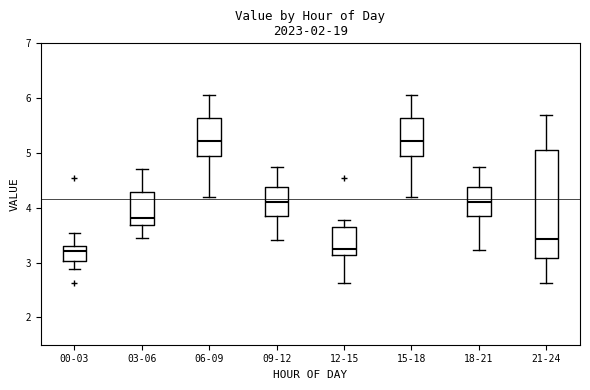

Reading left to right, transcribe this box plot: for each box, give where its median line is, the range the box spans, and where its two whiskers end, as read against the y-axis. The values are not printed on the chart, so give them approximately, as read against the axis.

00-03: median 3.2, box 3.0 to 3.3, whiskers 2.9 to 3.5
03-06: median 3.8, box 3.7 to 4.3, whiskers 3.5 to 4.7
06-09: median 5.2, box 4.9 to 5.6, whiskers 4.2 to 6.1
09-12: median 4.1, box 3.8 to 4.4, whiskers 3.4 to 4.8
12-15: median 3.3, box 3.1 to 3.6, whiskers 2.6 to 3.8
15-18: median 5.2, box 4.9 to 5.6, whiskers 4.2 to 6.1
18-21: median 4.1, box 3.8 to 4.4, whiskers 3.2 to 4.8
21-24: median 3.4, box 3.1 to 5.0, whiskers 2.6 to 5.7